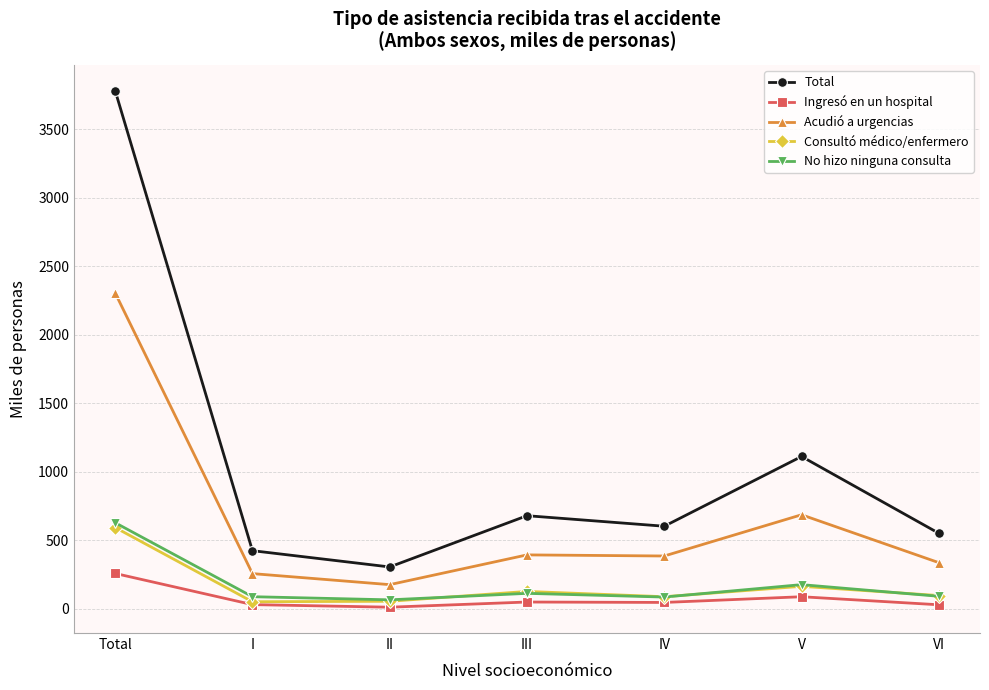

What is the difference between the highest and lowest values at III?

630.4